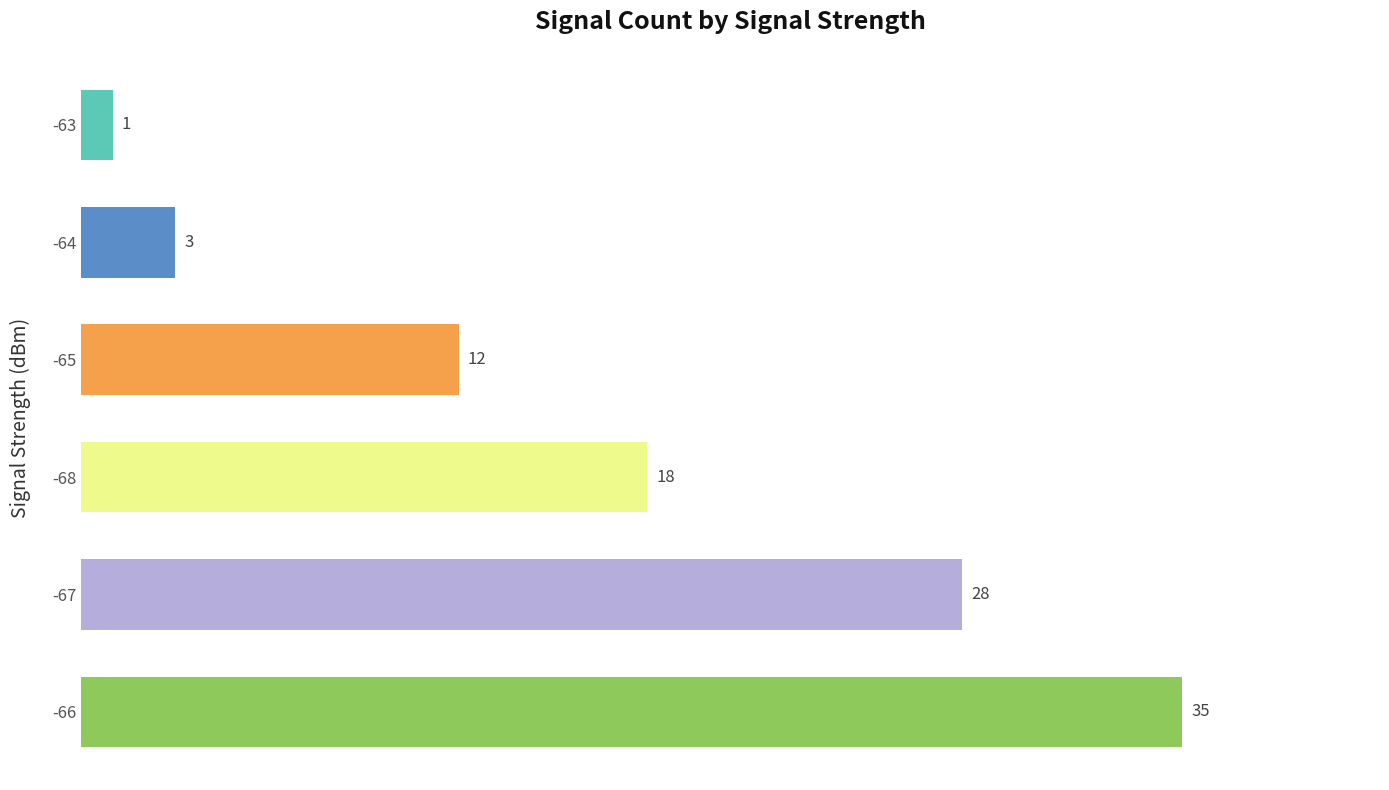

What is the average value?

16